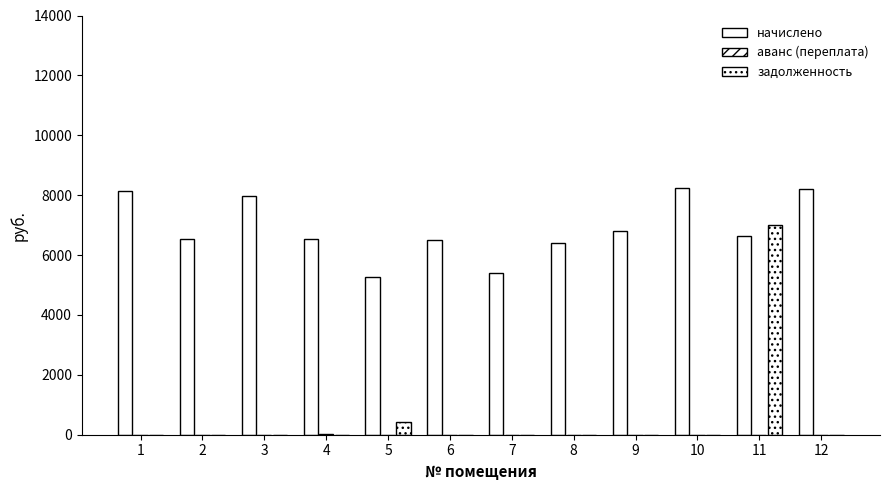

Which series has the widest spread of values?

задолженность